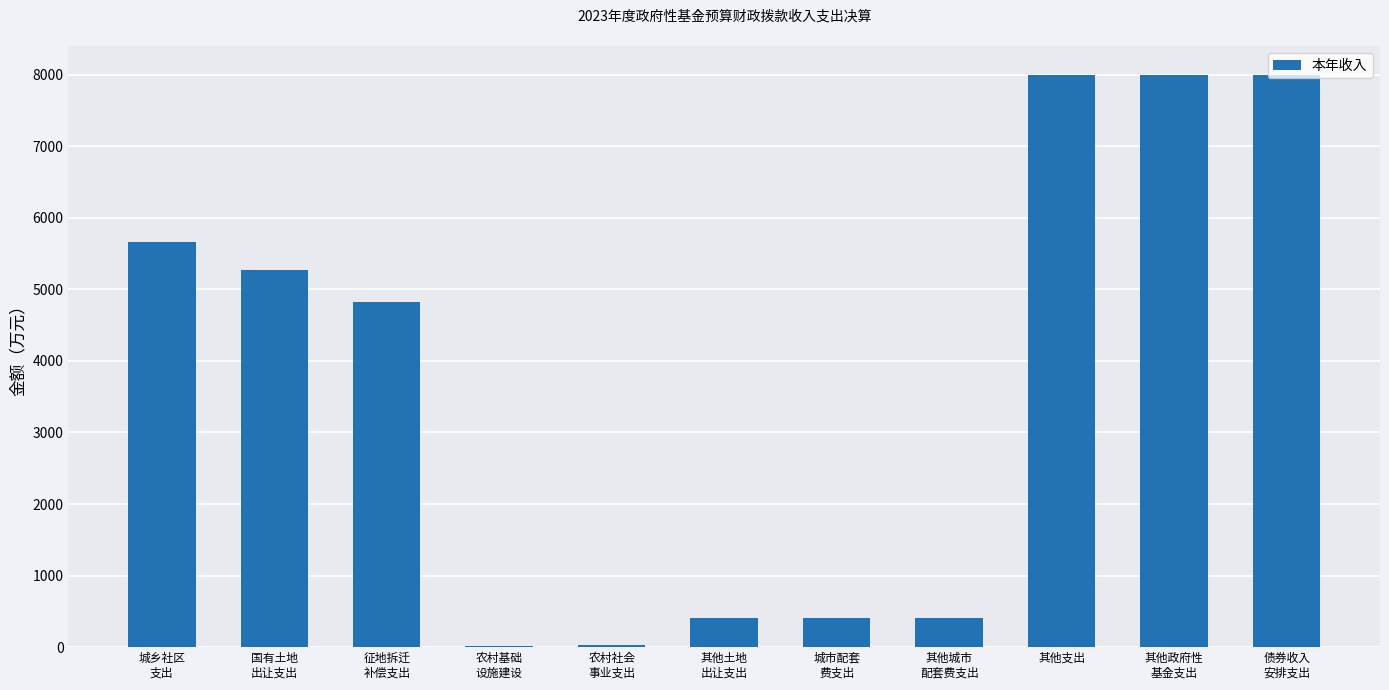

How many distinct data groups are displayed?

1